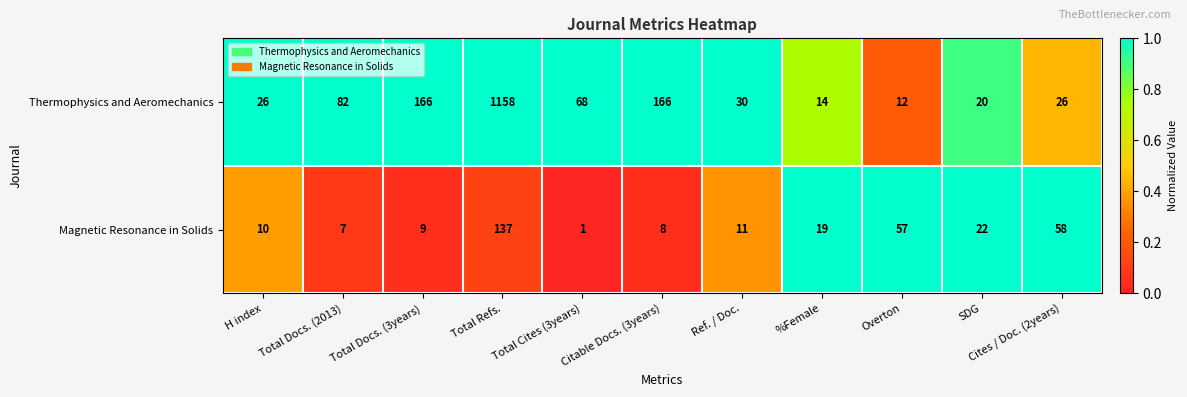

Is the value of Magnetic Resonance in Solids at Ref. / Doc. greater than the value of Thermophysics and Aeromechanics at Total Cites (3years)?

No